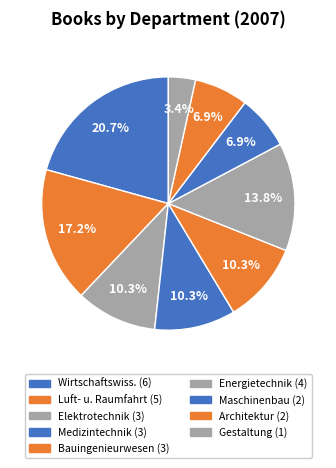

How many segments does this pie chart have?

9